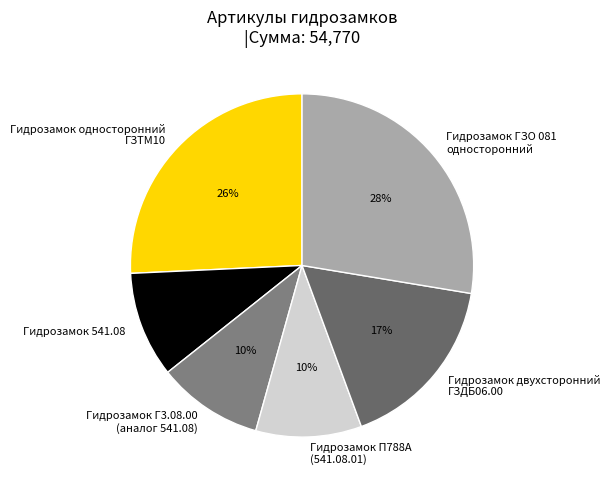

How many segments does this pie chart have?

6